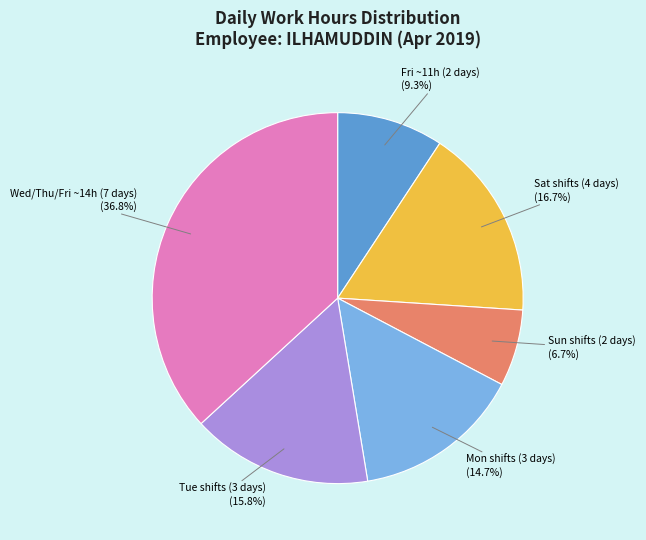

Does any single category account for the majority?

No